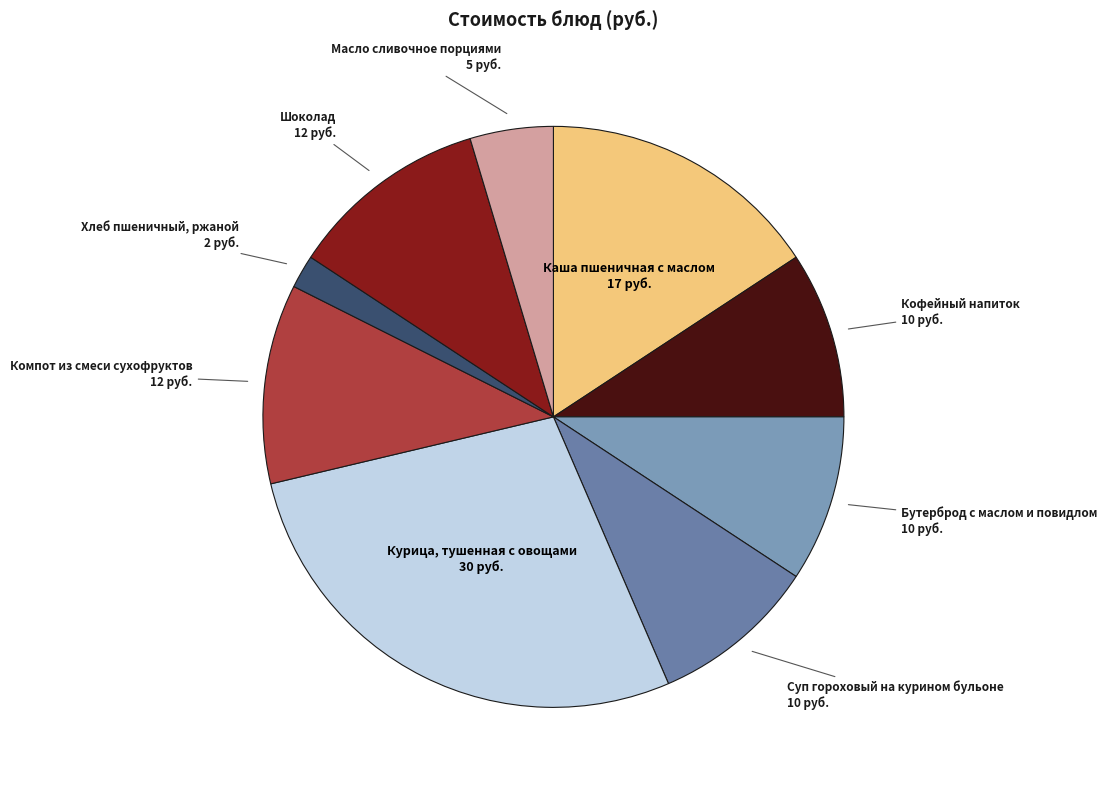

What is the smallest slice in the pie chart?

Хлеб пшеничный, ржаной